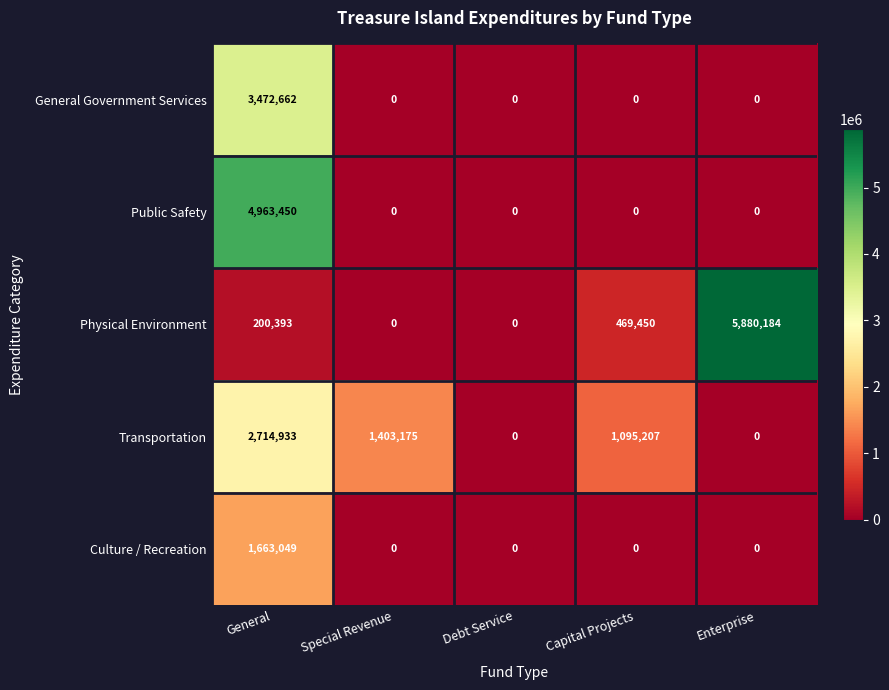

Which series has the widest spread of values?

Physical Environment